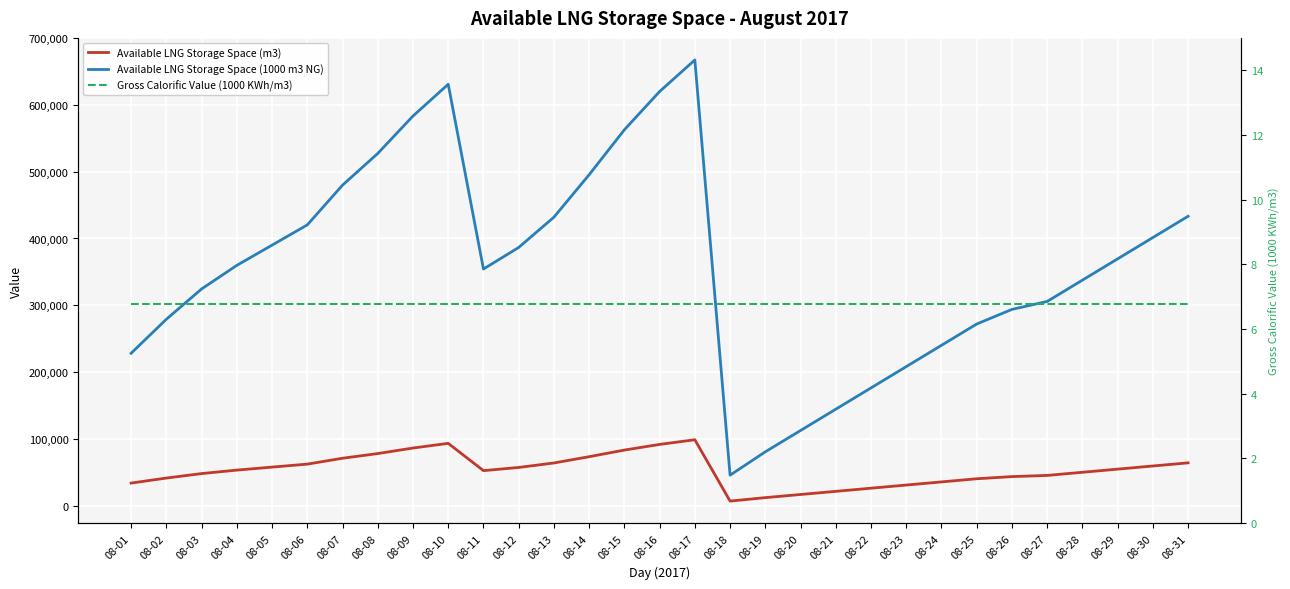

Rank the series by their maximum value, from highest to lowest.

Available LNG Storage Space (1000 m3 NG), Available LNG Storage Space (m3), Gross Calorific Value (1000 KWh/m3)